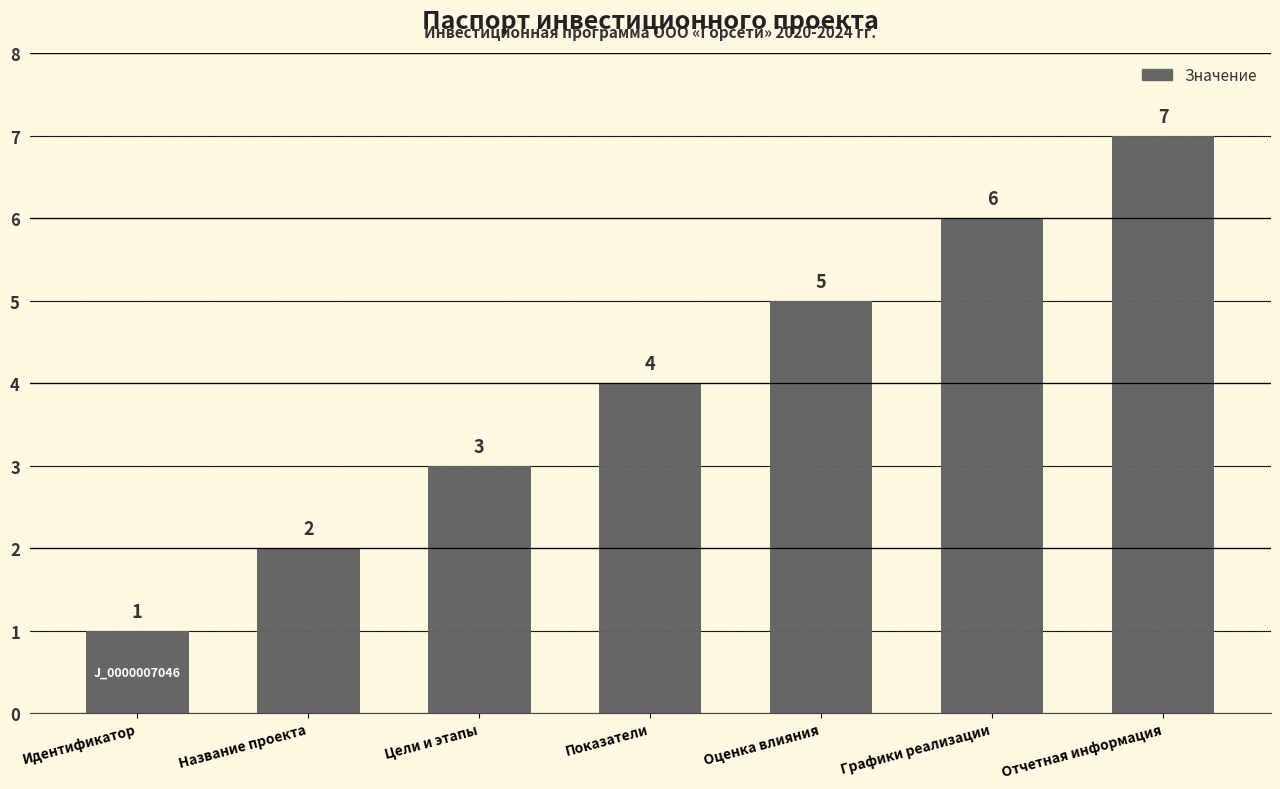

What is the maximum value shown in the chart?

7